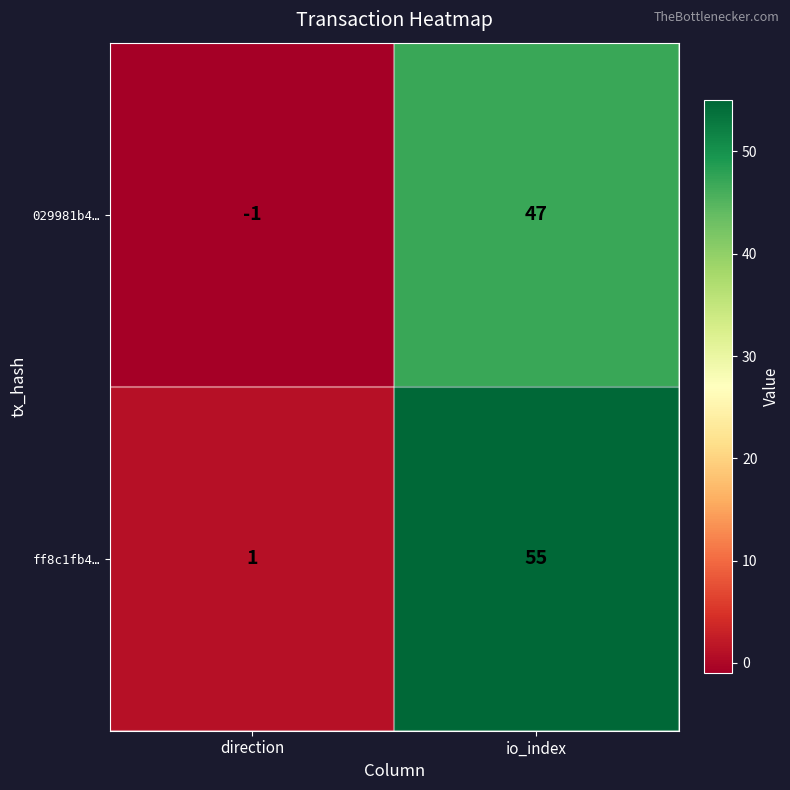

What is the spread (max minus min) of values at direction?

2